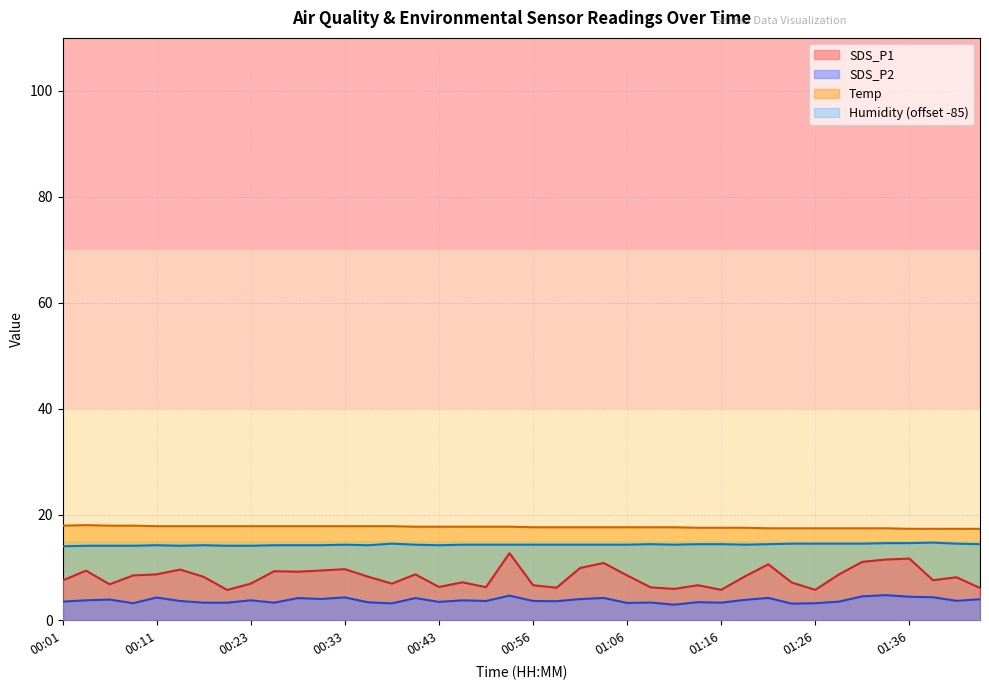

True or false: SDS_P1 and Temp cross at least once.

False